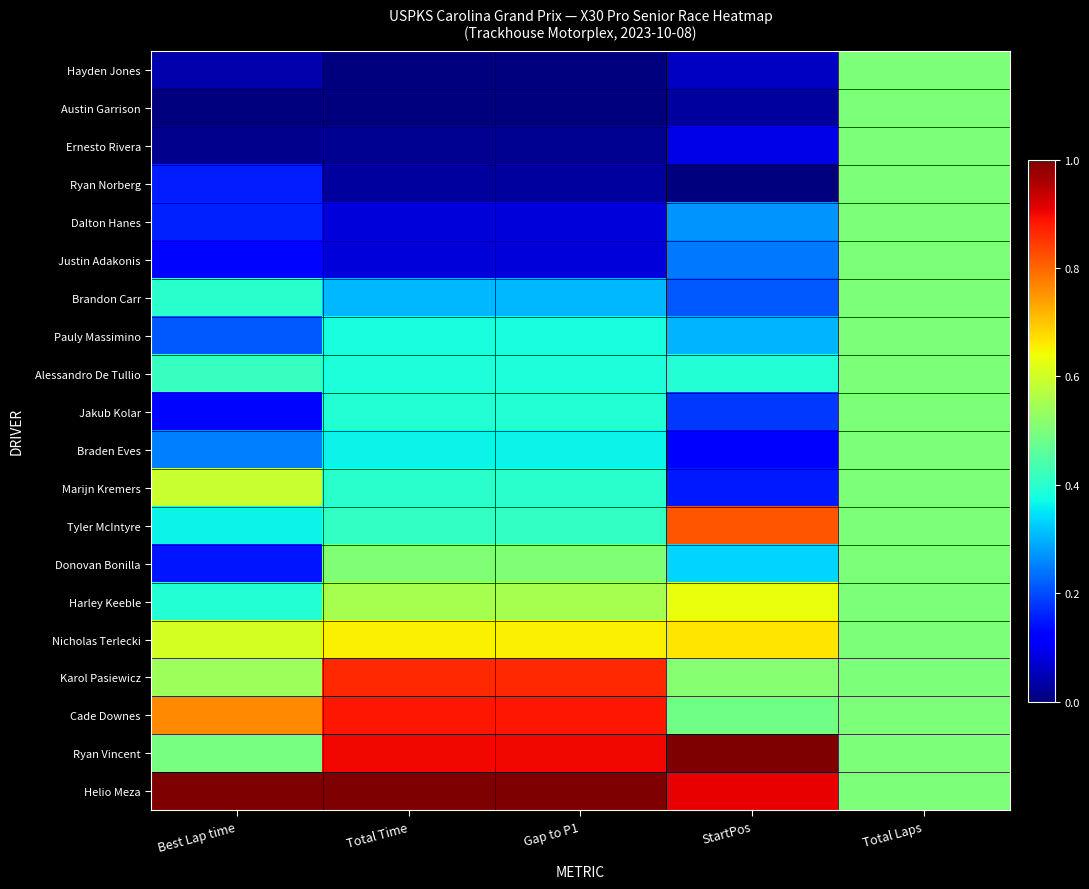

What is the difference between the highest and lowest values at Best Lap time?

1.0